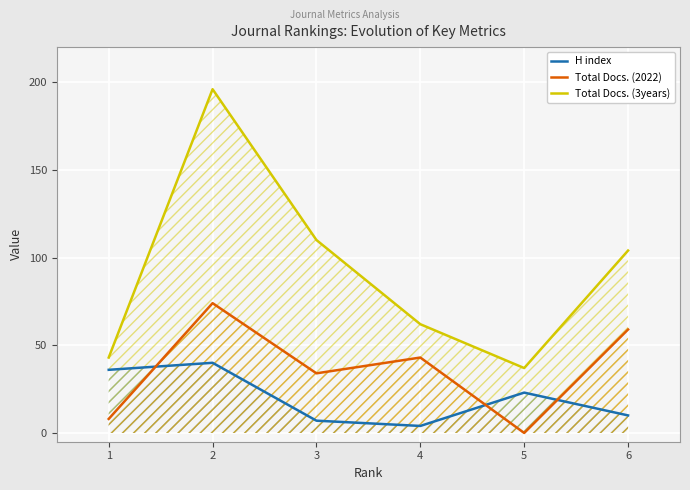

Is the value of H index at 6 greater than the value of Total Docs. (2022) at 6?

No